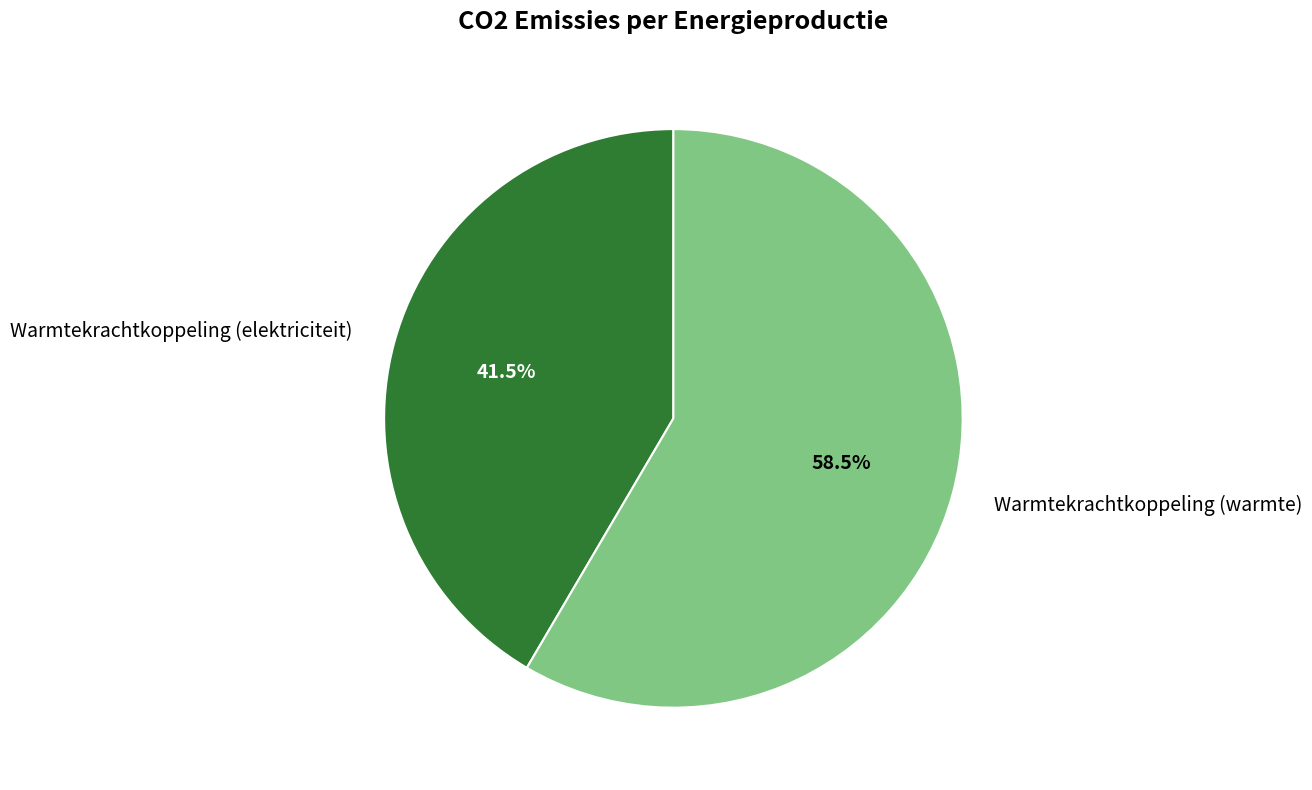

Which slice represents more than half of the pie?

Warmtekrachtkoppeling (warmte)